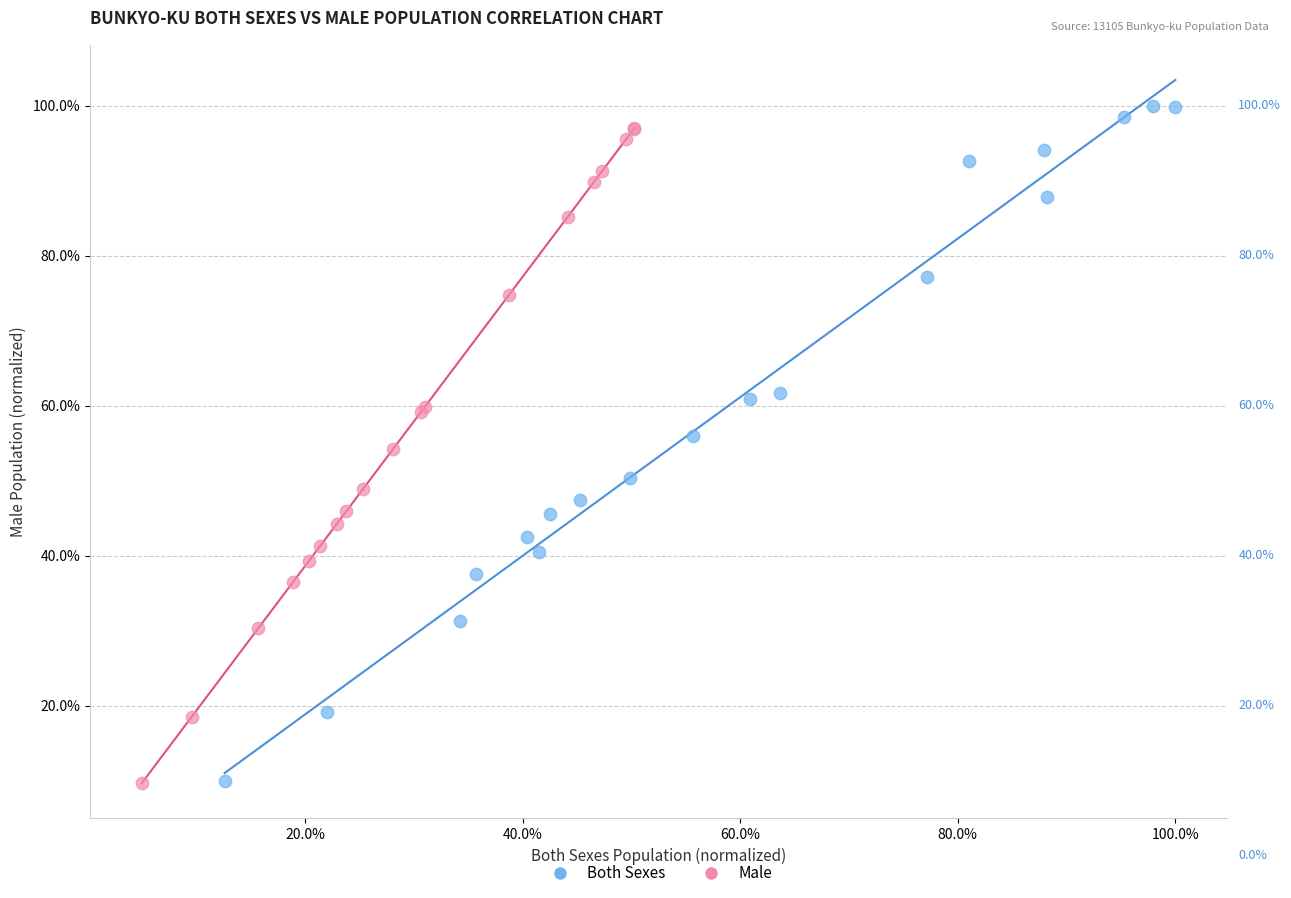

Which series contains the highest Y value?

Both Sexes